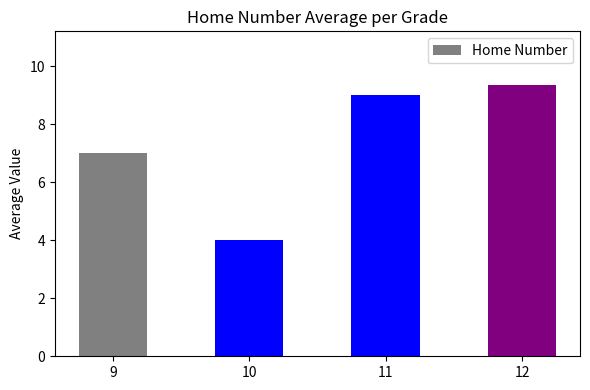

What is the value of the 4th bar from the left?

9.3